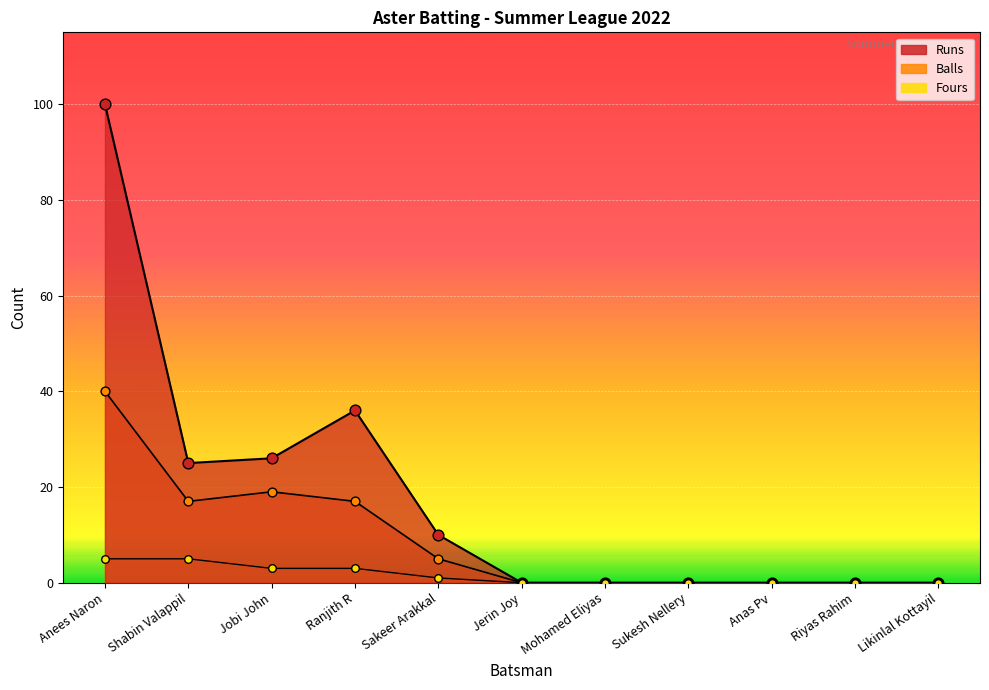

Which series contains the highest Y value?

Runs